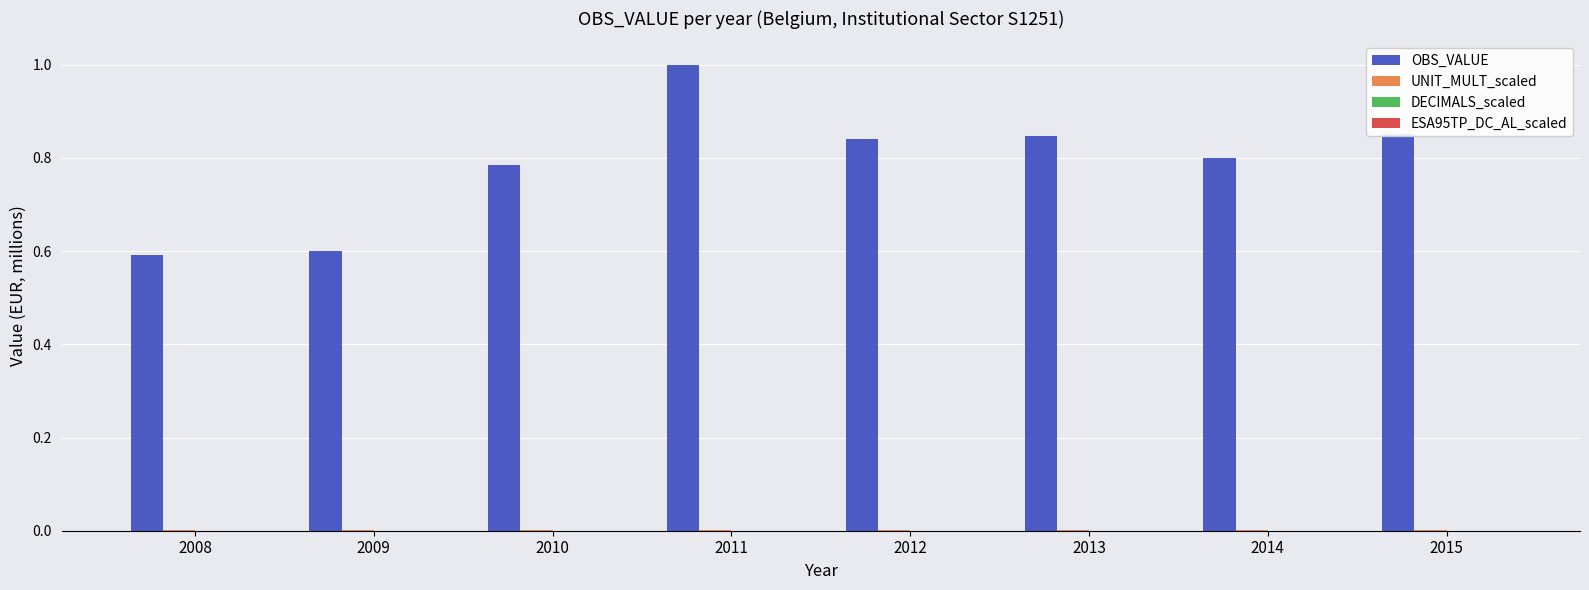

Which series has the largest total across all categories?

OBS_VALUE